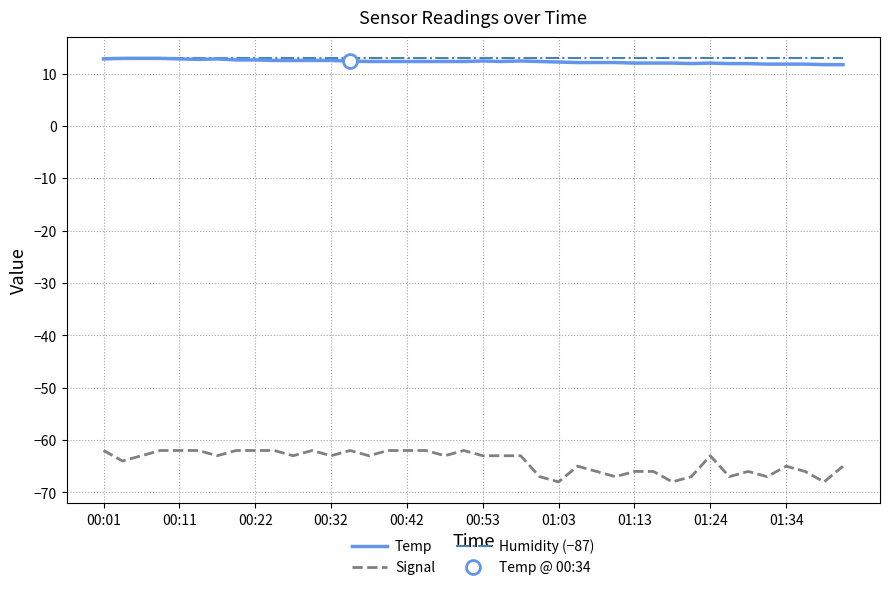

At which category does the chart reach its peak across all series?

00:01